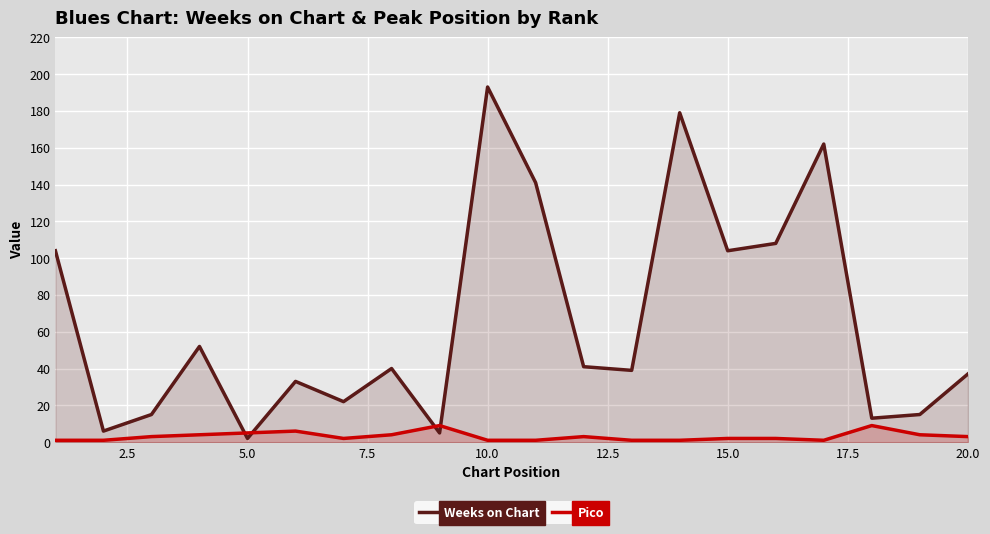

What is the smallest value displayed?

1